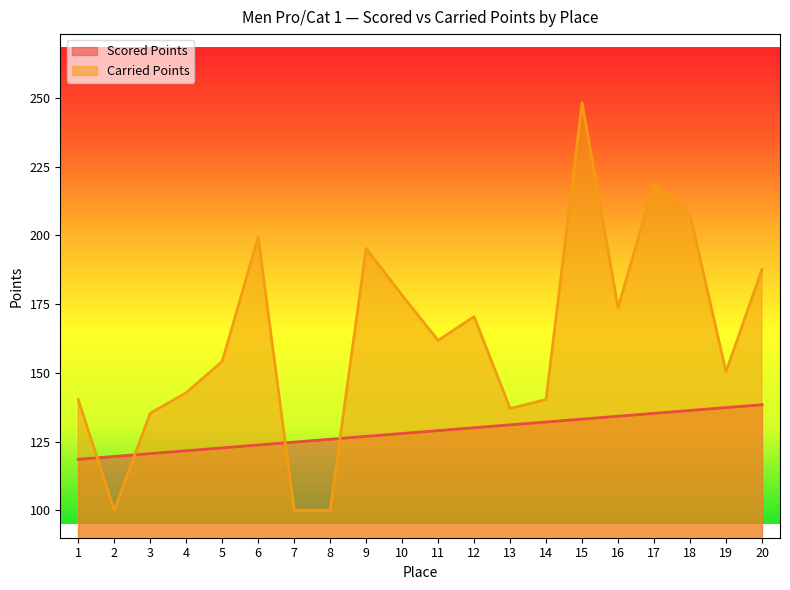

Where does the Carried Points series first go above 161?

6